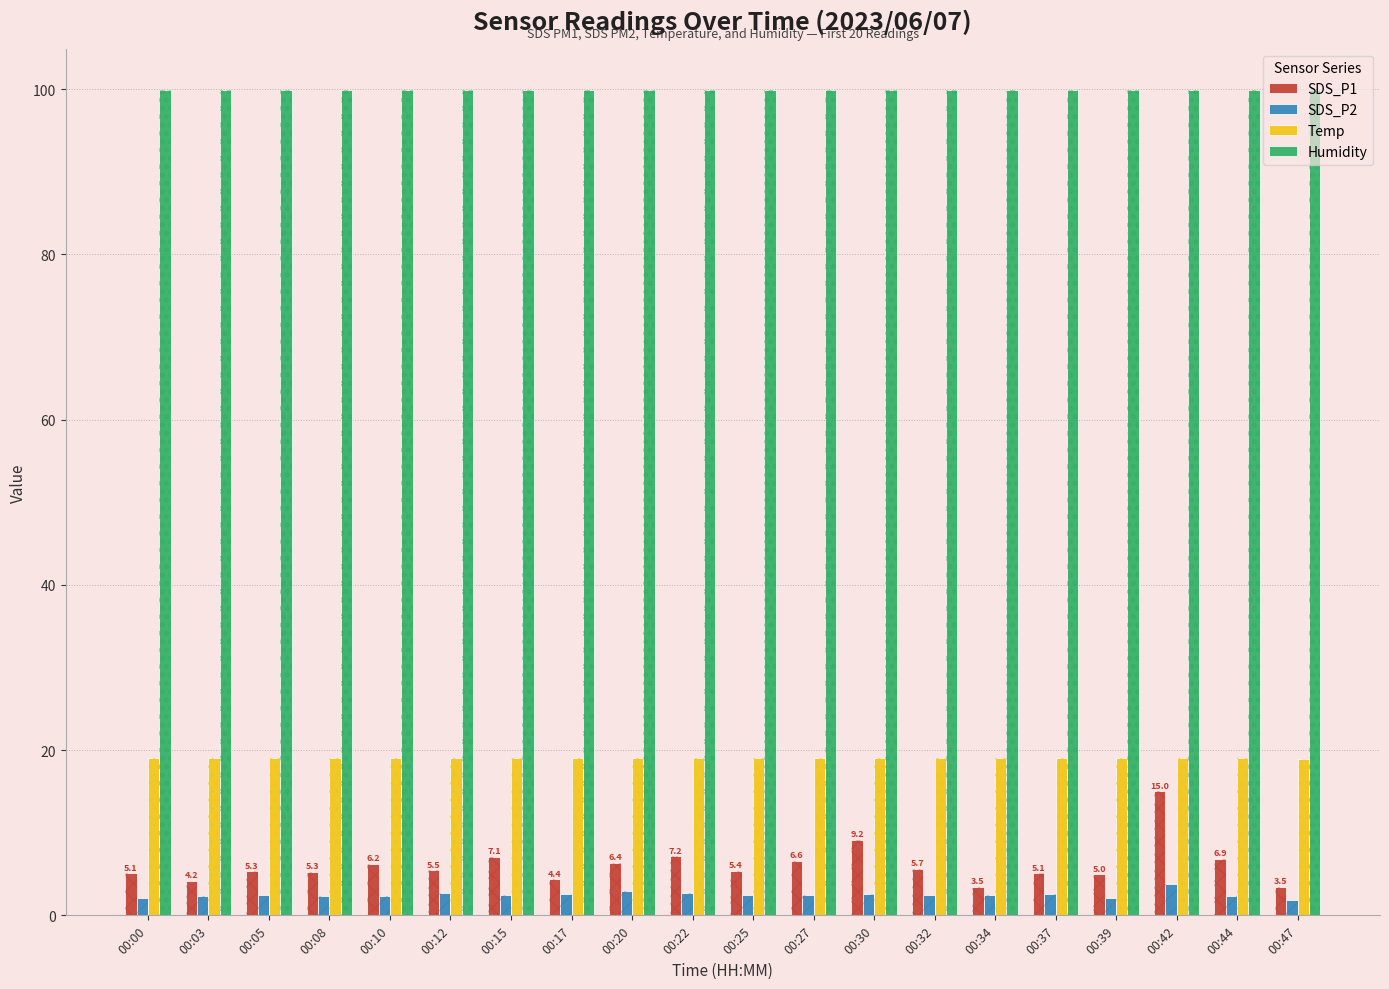

What is the total value across all series at 00:32?

127.1